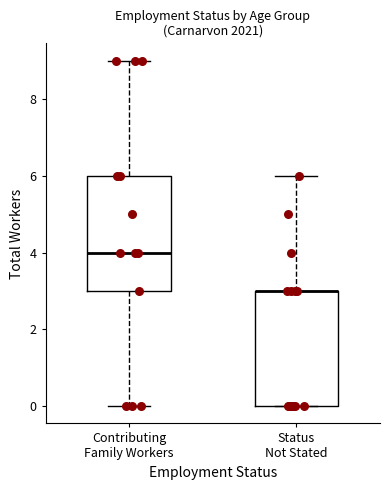

Reading left to right, read every box against the y-axis: the position of its median line, the range the box covers, and the ends of its whiskers. The values are not printed on the chart, so give them approximately, as read against the axis.

Contributing Family Workers: median 4, box 3 to 6, whiskers 0 to 9
Status Not Stated: median 3 (drawn on the box's upper edge), box 0 to 3, whiskers 0 to 6